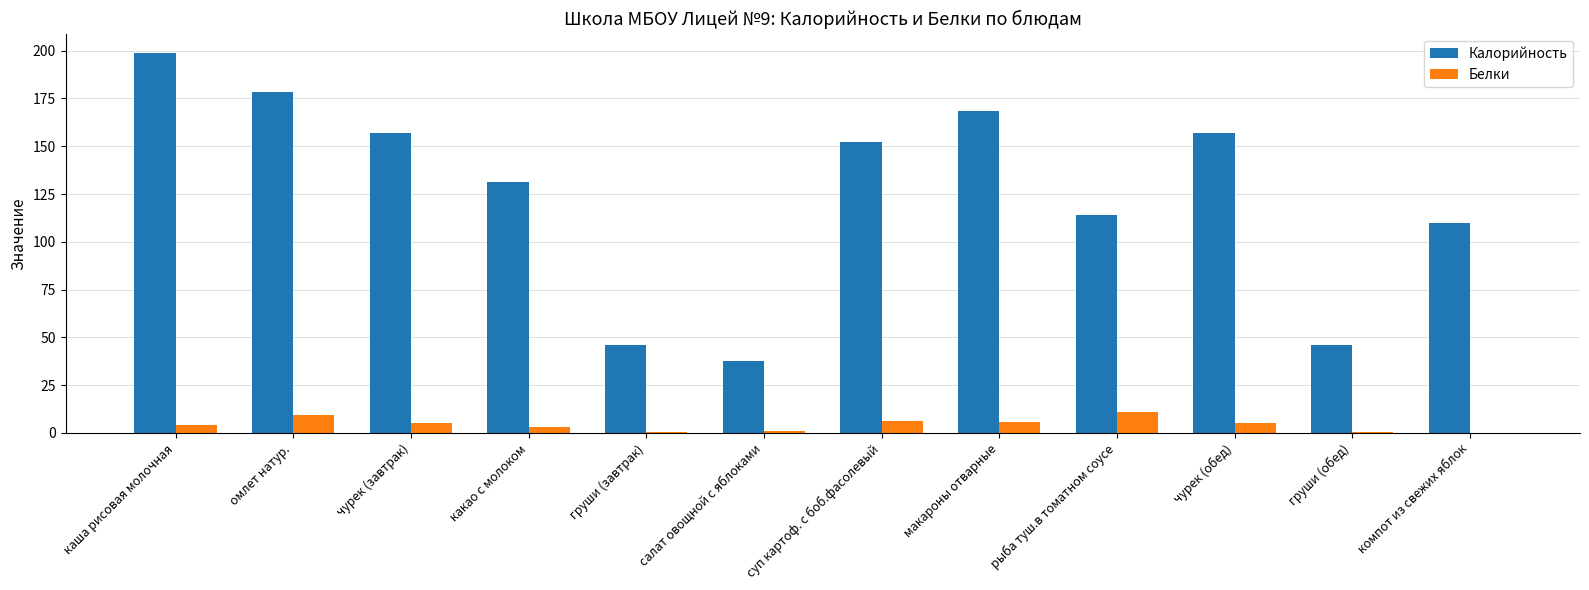

What is the sum of all Калорийность values?

1497.1